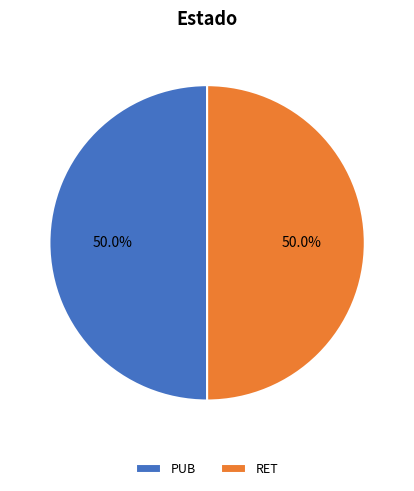

Is the sum of RET and PUB greater than half?

Yes